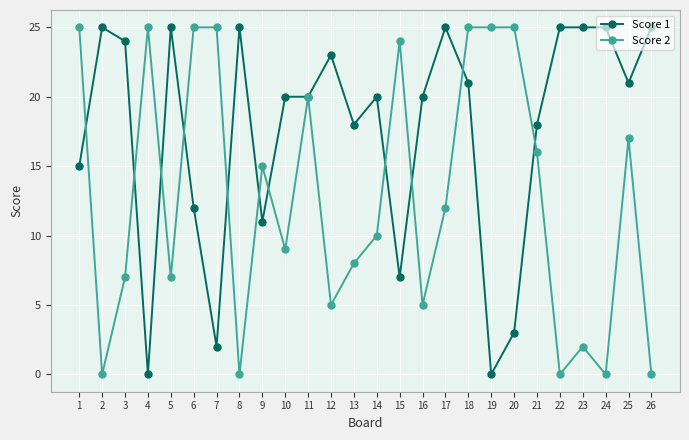

What is the value of the Score 1 point at the 12th from the left?

23